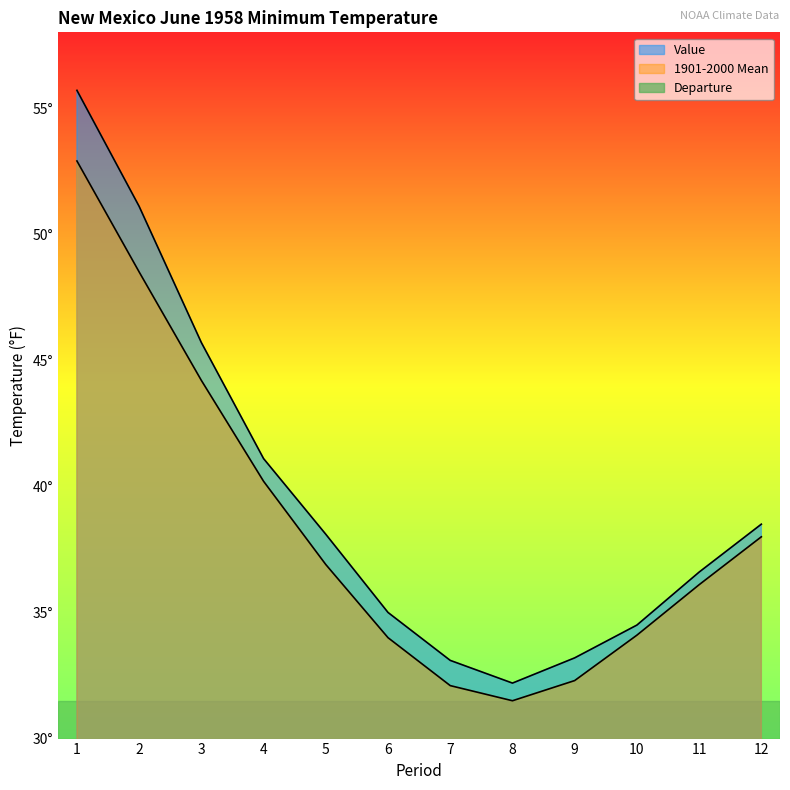

Is the value of Departure at 6 greater than the value of Value at 2?

No